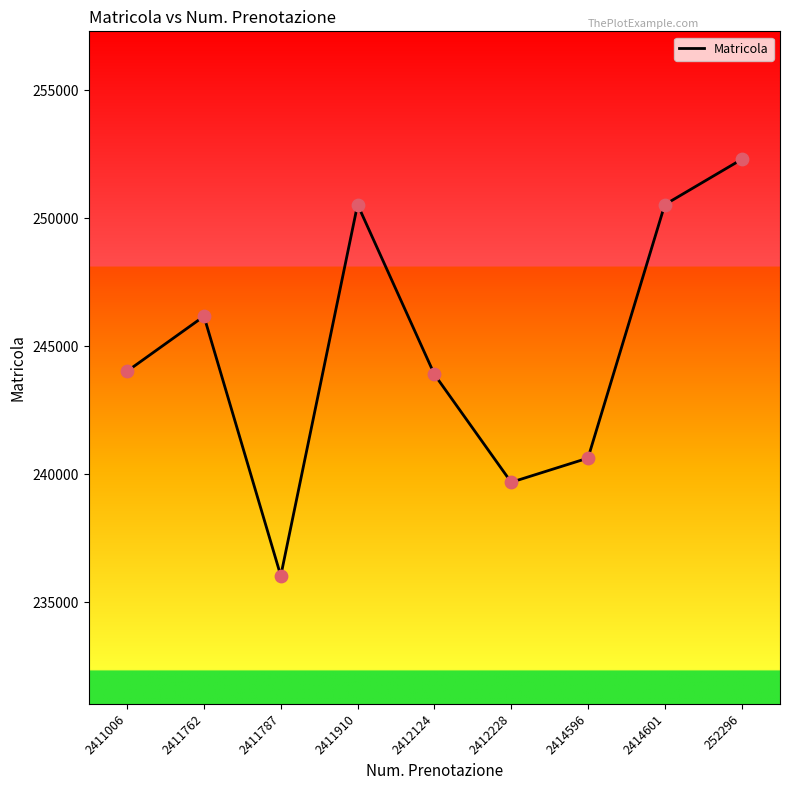

Approximately how many times larger is the value at 252296 compared to 2414601?

1.0